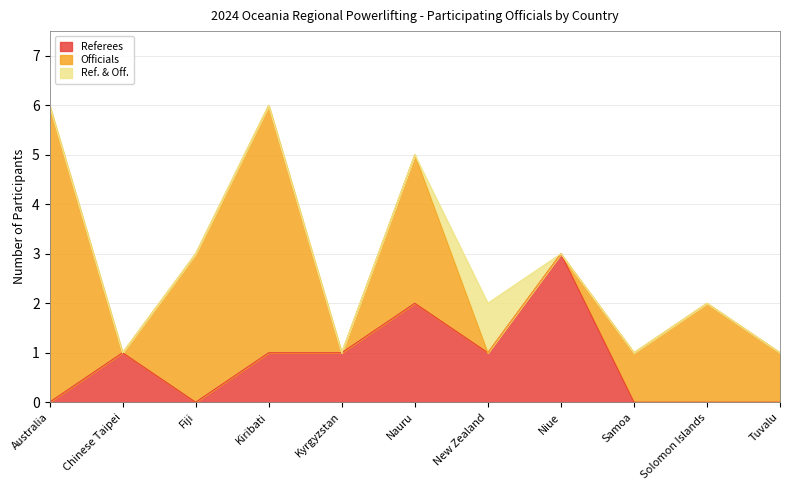

At which label does Officials reach its minimum?

Chinese Taipei